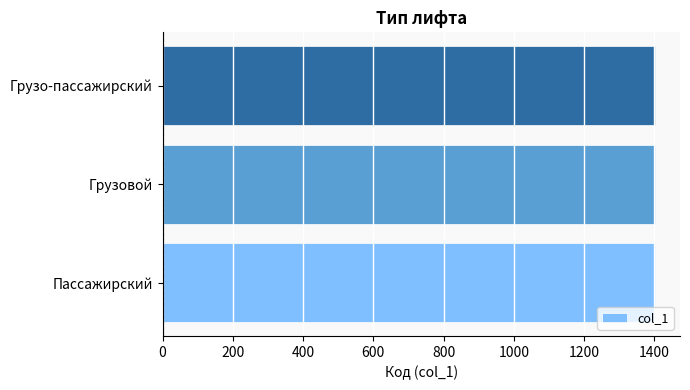

Approximately how many times larger is the value at Пассажирский compared to Грузовой?

1.0